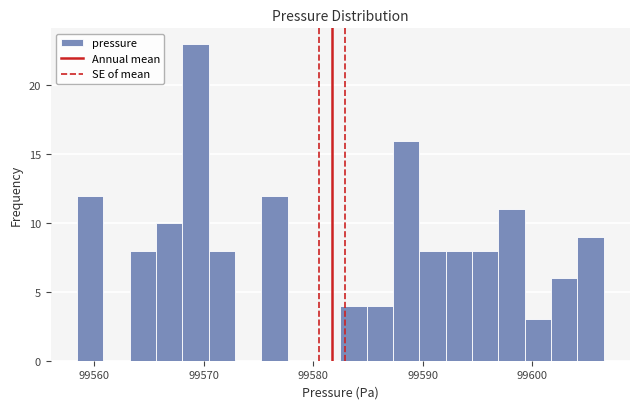

Around what value on the x-axis is the tallest bar? Give the approximate position of its centre, as read against the axis.

99569